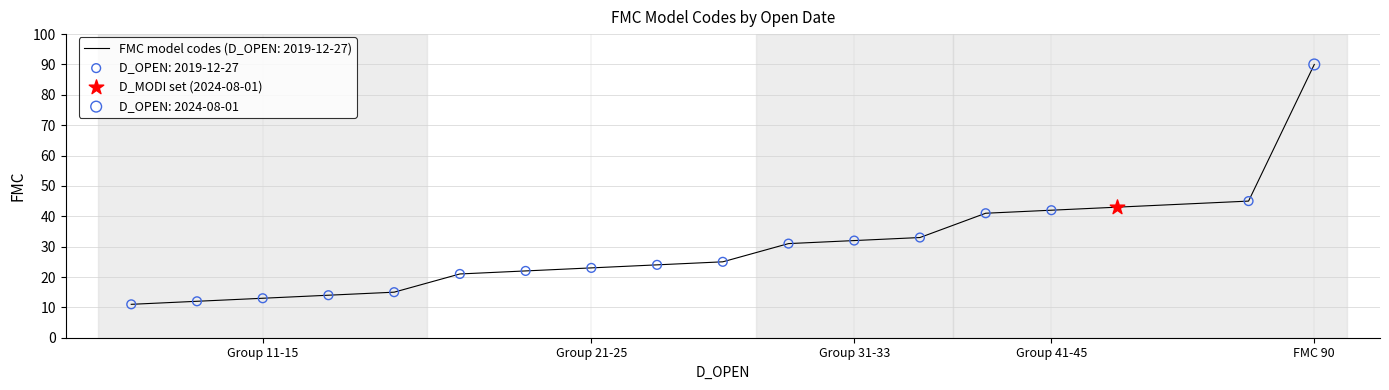

What is the difference between the maximum and minimum values?

79